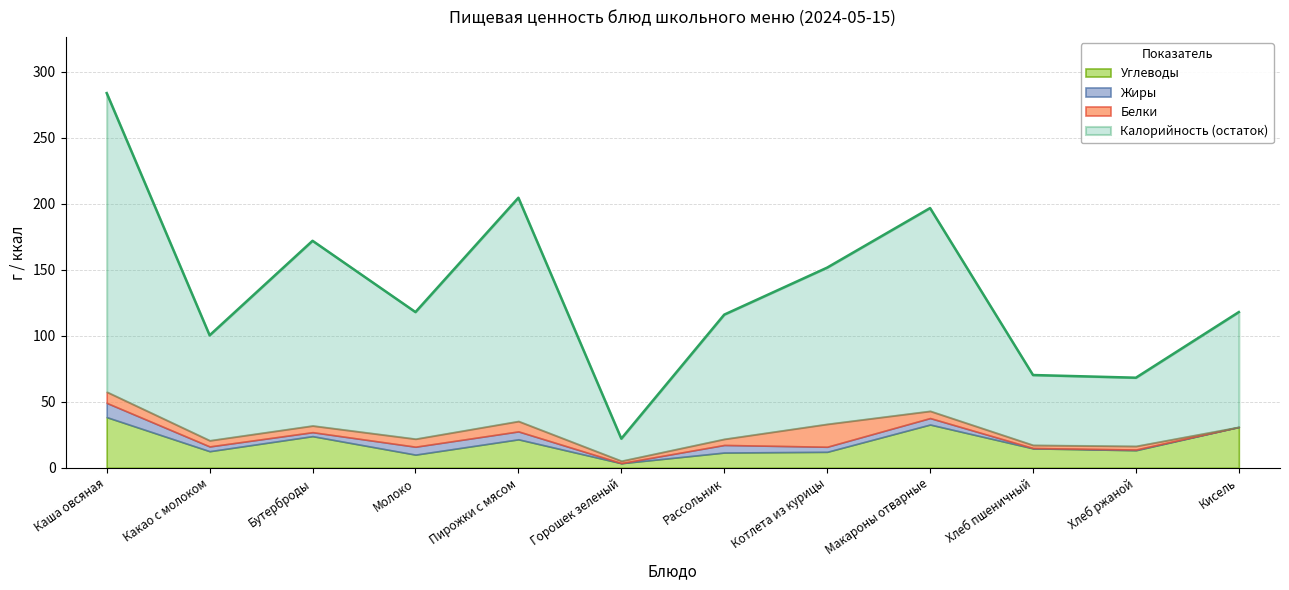

At which category is the sum across all series the highest?

Каша овсяная